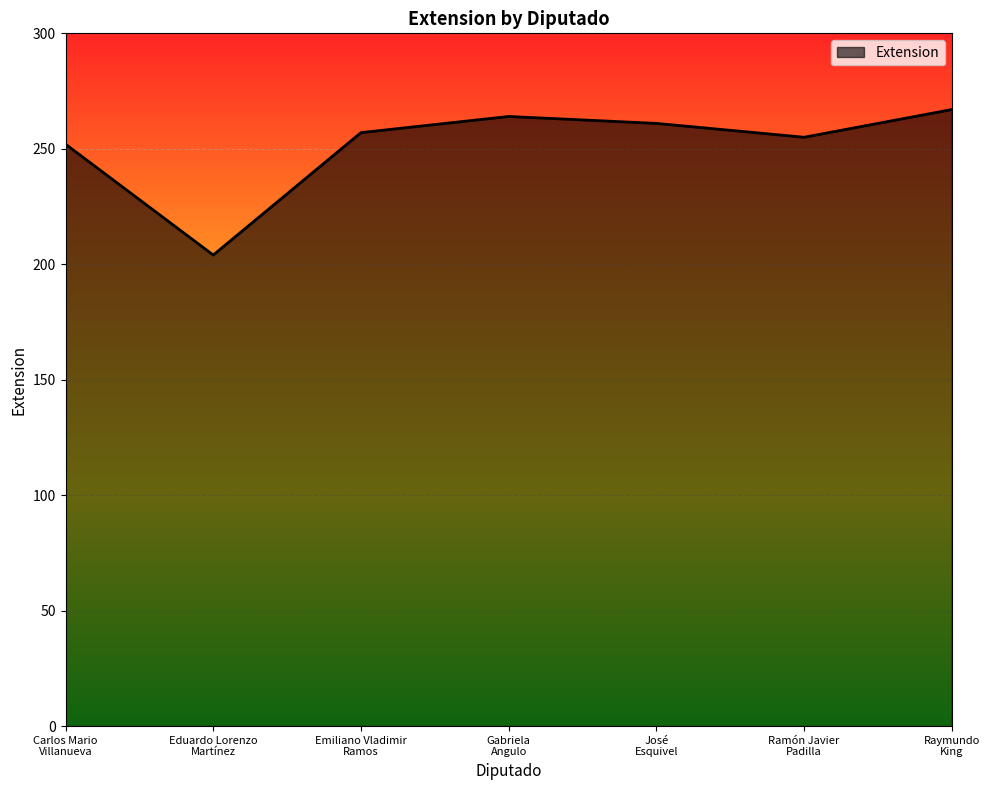

Reading left to right, transcribe all the data shown in this chart.

252	204	257	264	261	255	267